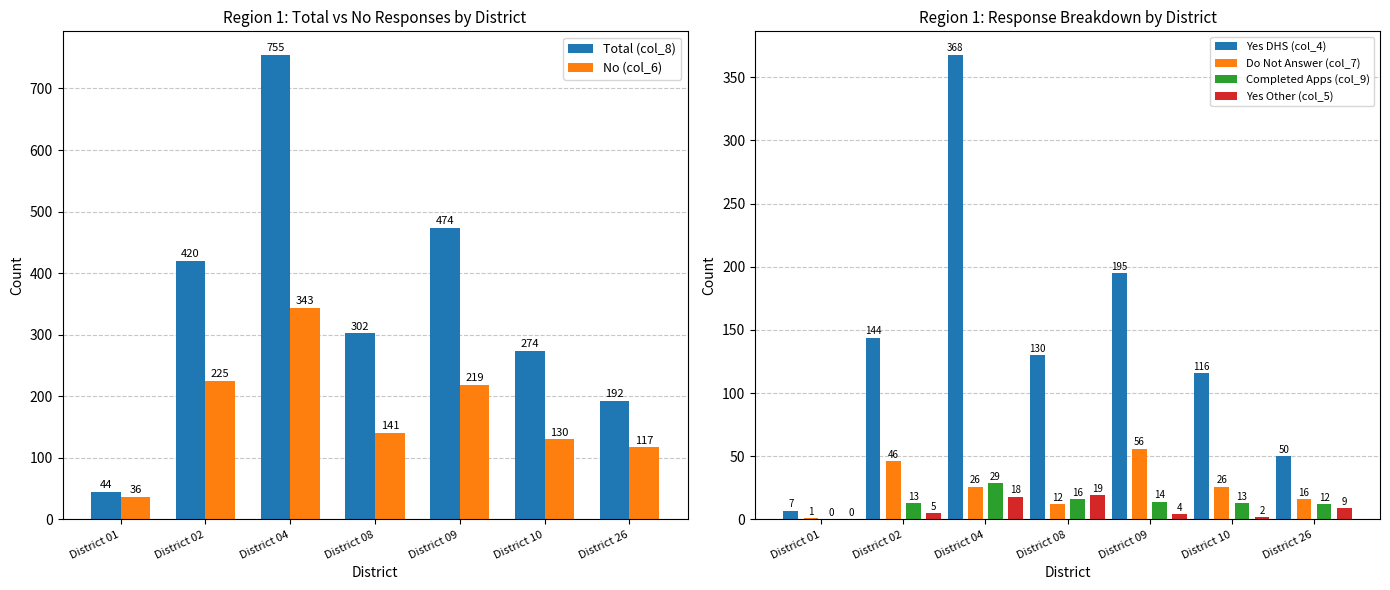

True or false: Yes DHS (col_4) has a value of 144 at District 02.

True